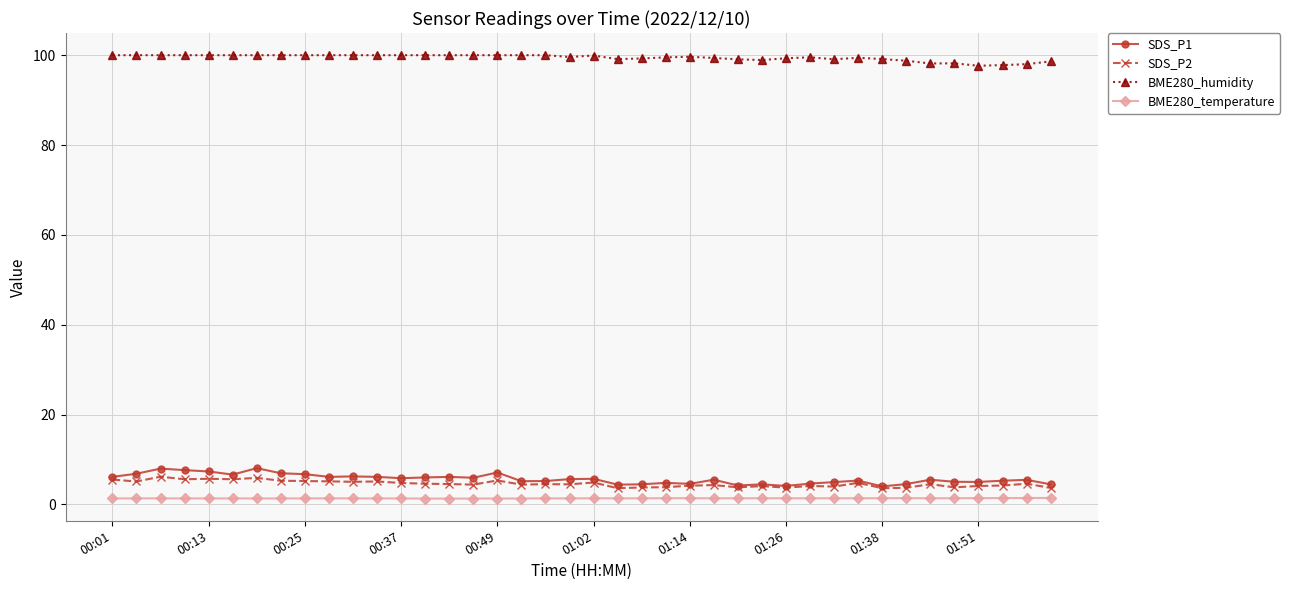

What is the minimum value for SDS_P2?

3.6